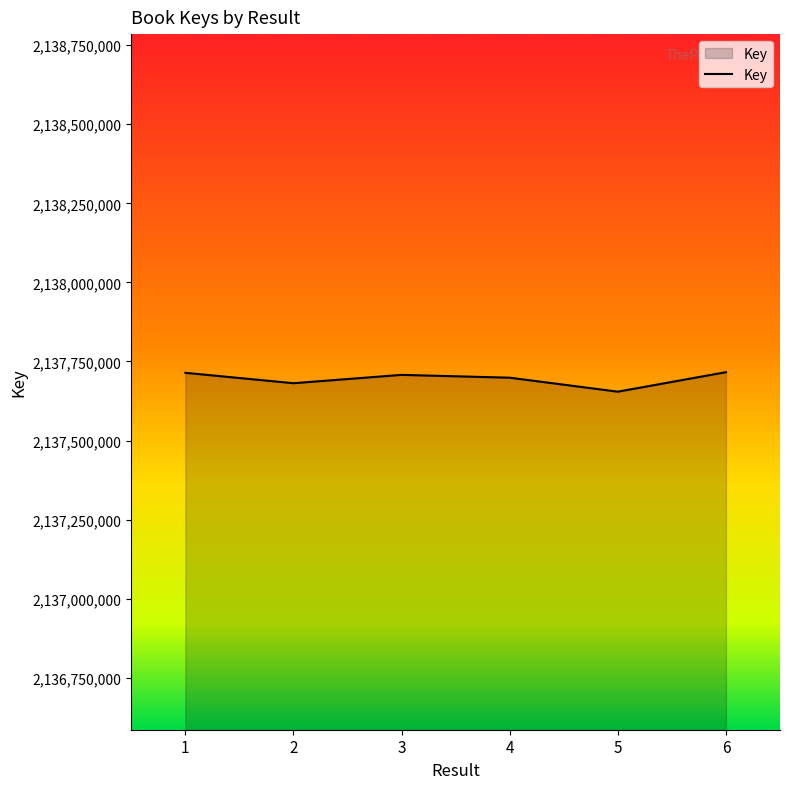

What is the smallest value displayed?

2137654578